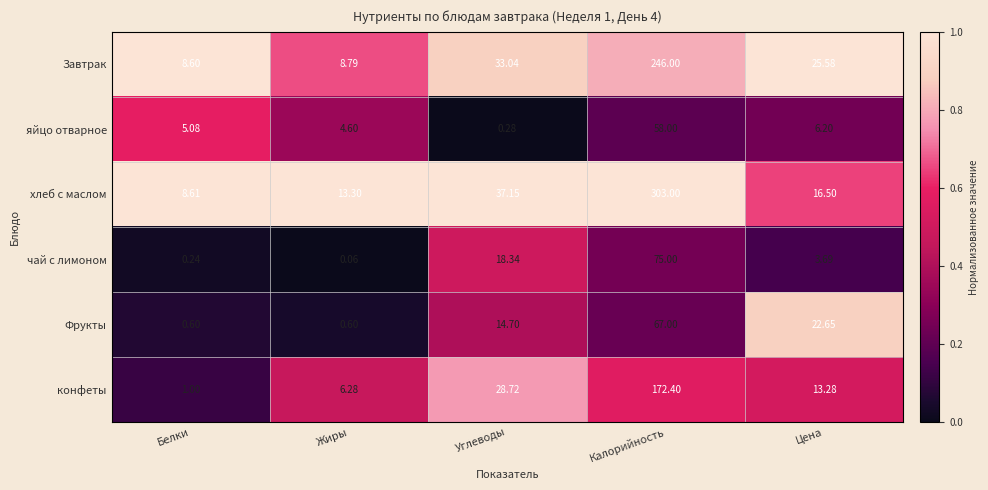

What is the difference between the highest and lowest values at Цена?

21.9